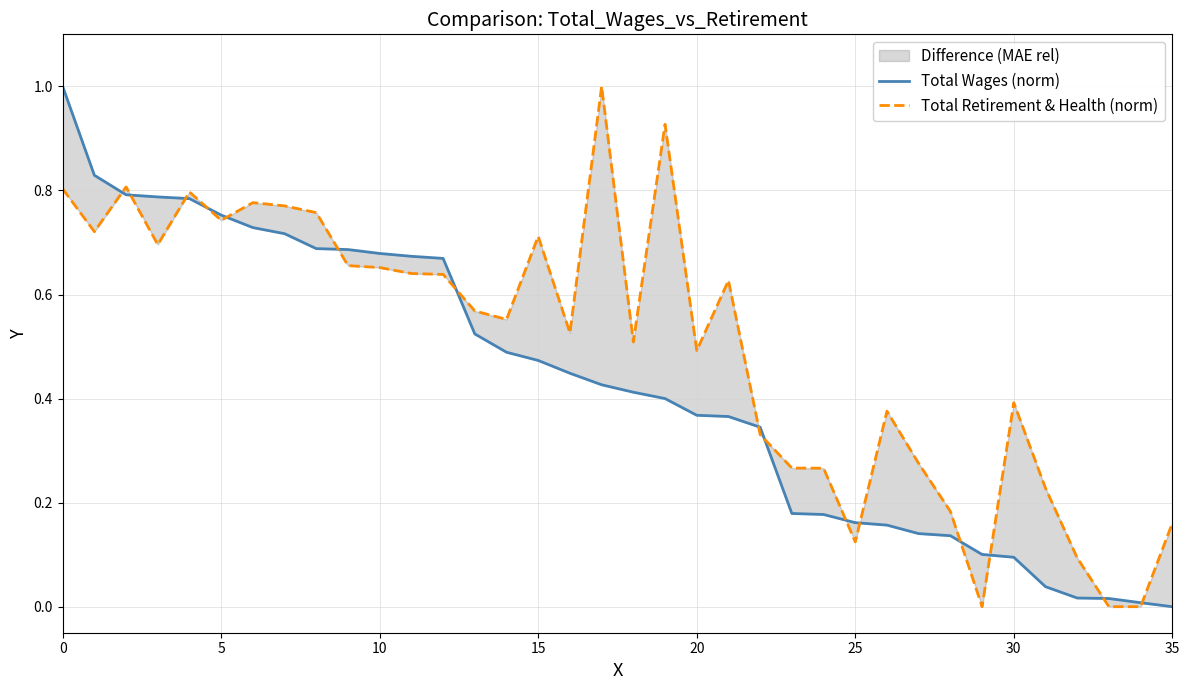

What are all the series names shown in the legend?

Total Wages (norm), Total Retirement & Health (norm)